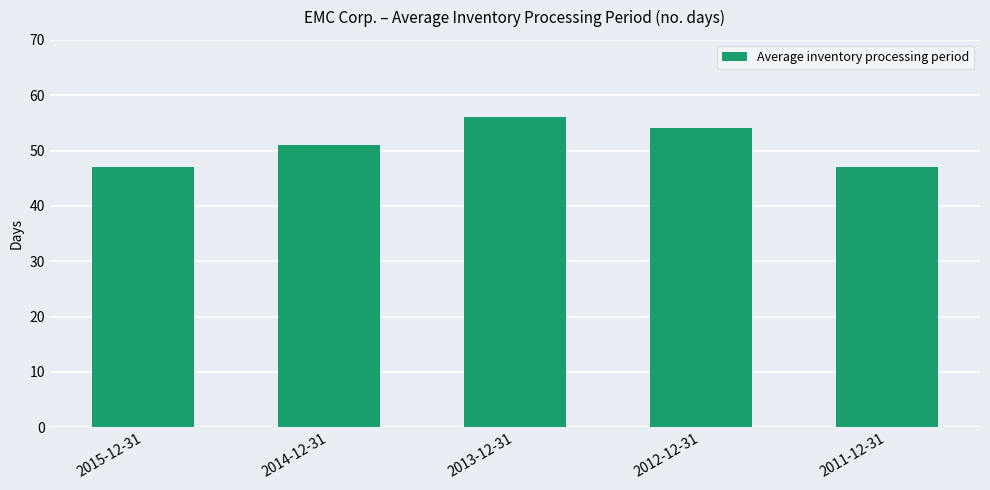

Does the chart contain any negative values?

No